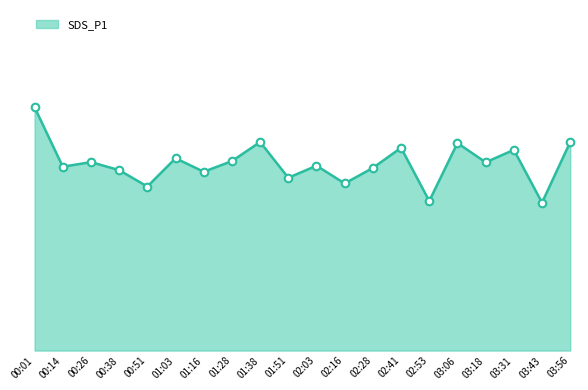

What is the change in value from 00:14 to 03:06?

+4.0